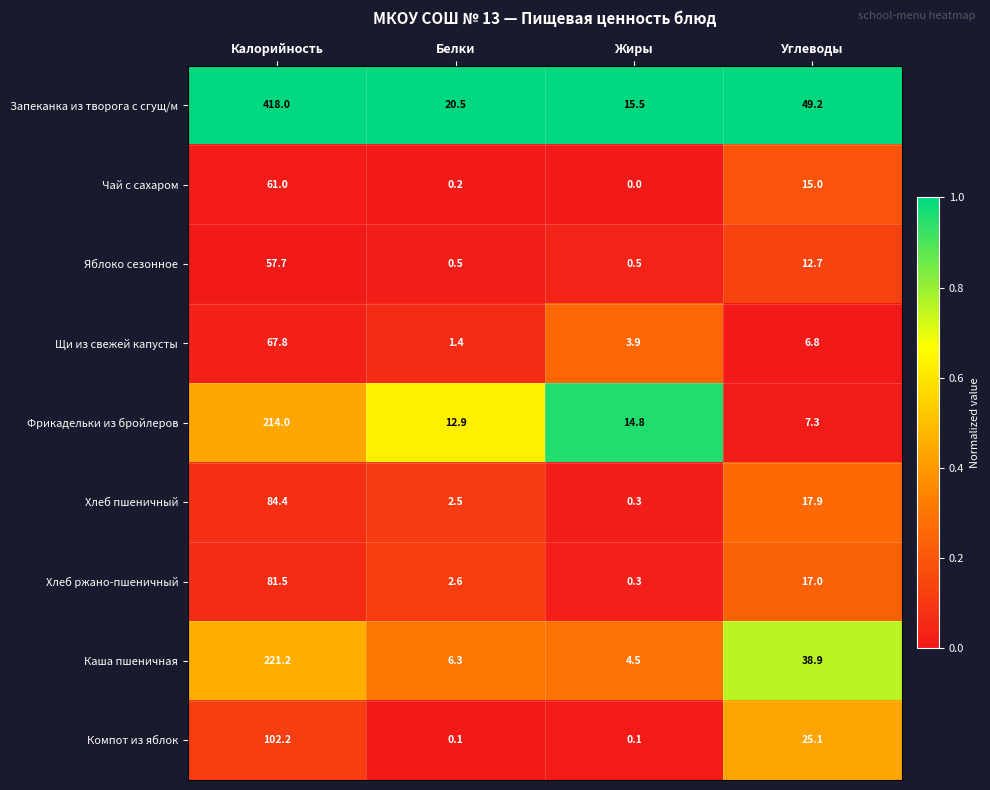

What is the average value of the Хлеб ржано-пшеничный series?

25.4